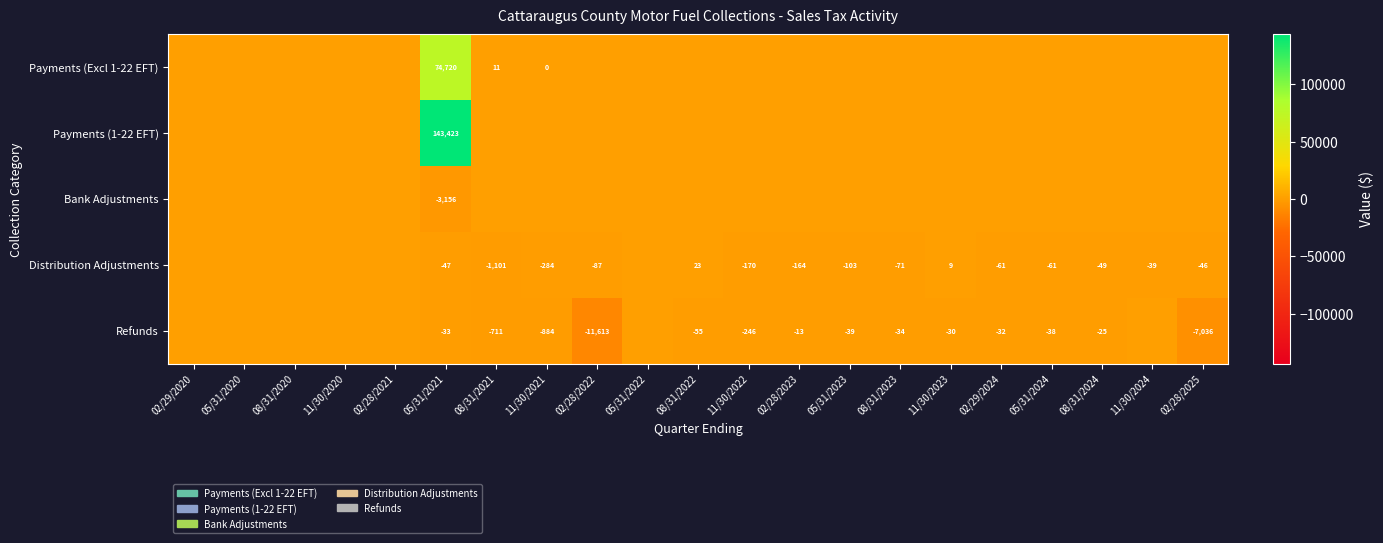

What is the difference between the Refunds values at 05/31/2021 and 08/31/2021?

678